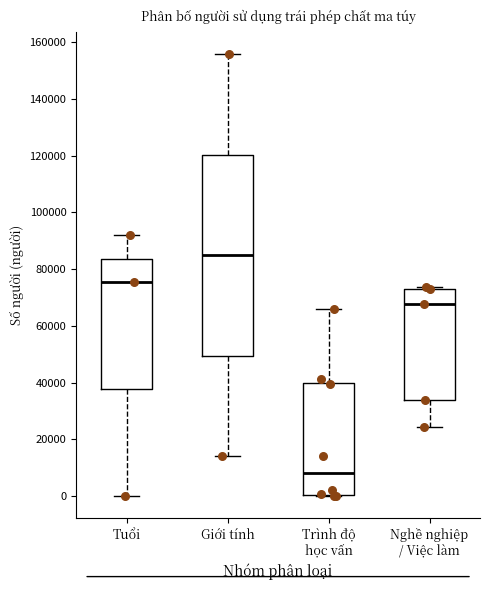

Reading left to right, transcribe this box plot: for each box, give where its median line is, the range the box spans, and where its two whiskers end, as read against the y-axis. The values are not printed on the chart, so give them approximately, as read against the axis.

Tuổi: median 76000, box 38000 to 84000, whiskers 0 to 92000
Giới tính: median 84000, box 50000 to 120000, whiskers 14000 to 156000
Trình độ học vấn: median 8000, box 0 to 40000, whiskers 0 to 66000
Nghề nghiệp / Việc làm: median 68000, box 34000 to 72000, whiskers 24000 to 74000